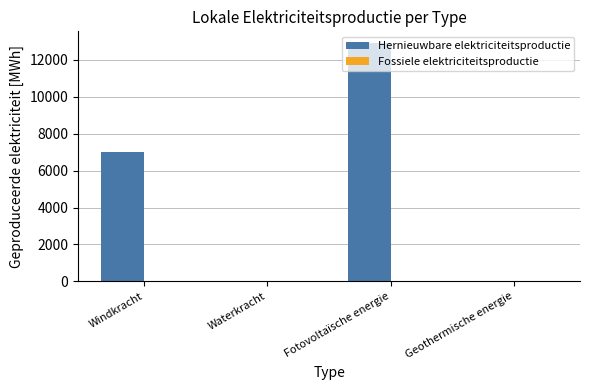

Which has a higher value, Windkracht or Geothermische energie?

Windkracht